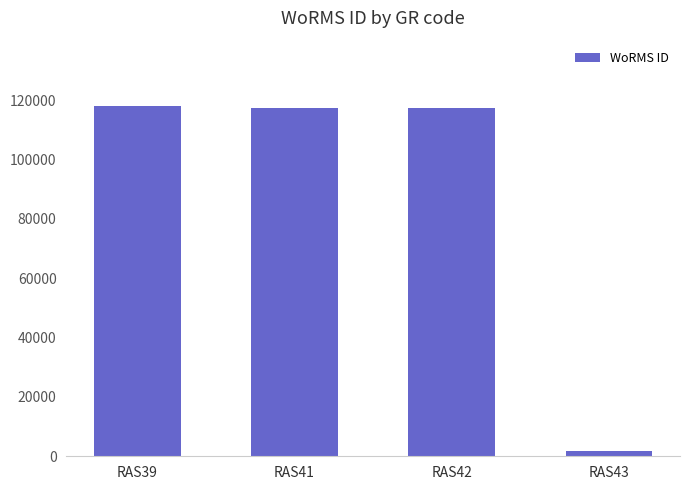

What is the approximate value at RAS41, to the nearest 10?

117200